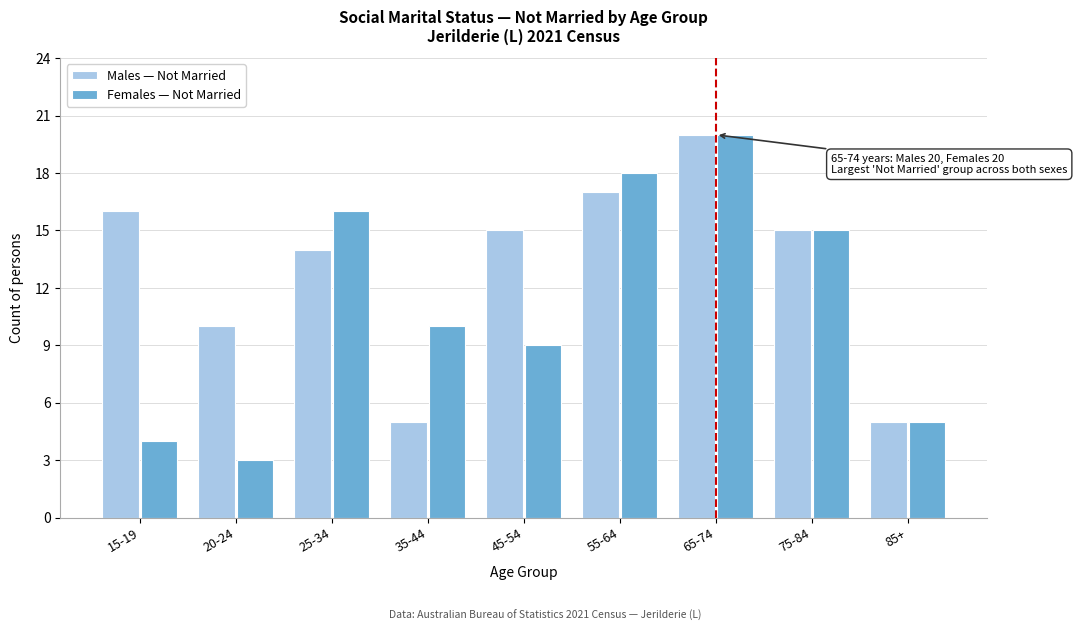

Reading left to right, transcribe all the data shown in this chart.

Males — Not Married: 15-19=16	20-24=10	25-34=14	35-44=5	45-54=15	55-64=17	65-74=20	75-84=15	85+=5
Females — Not Married: 15-19=4	20-24=3	25-34=16	35-44=10	45-54=9	55-64=18	65-74=20	75-84=15	85+=5